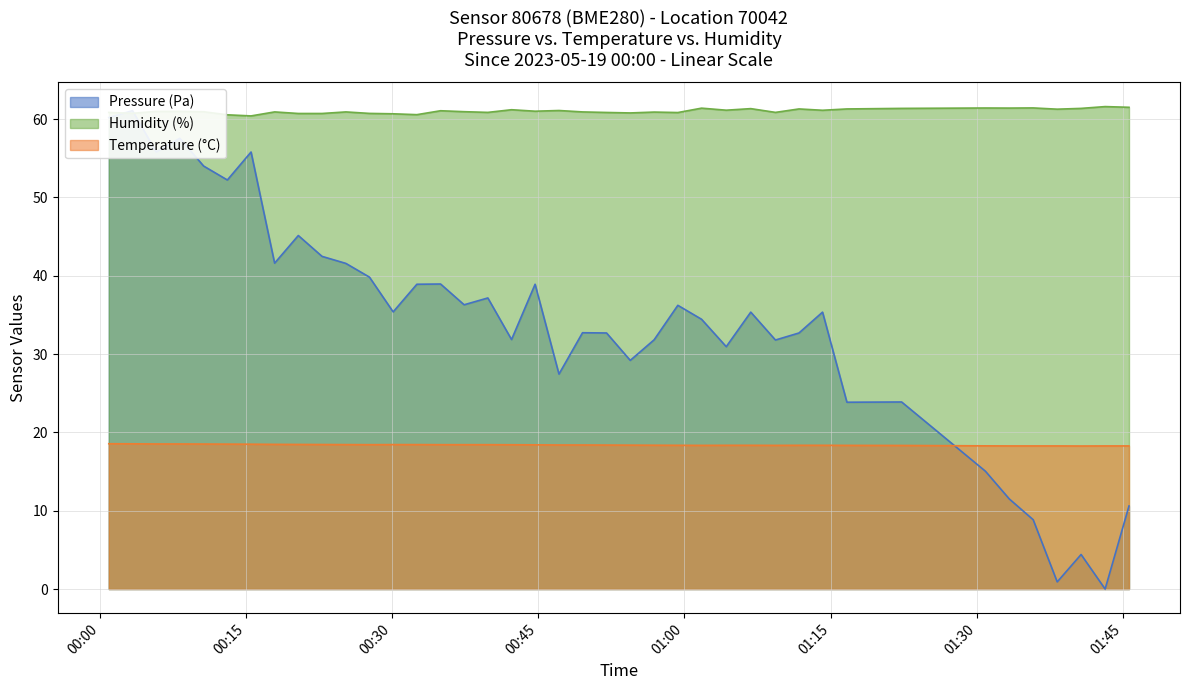

What is the maximum value shown in the chart?

61.6